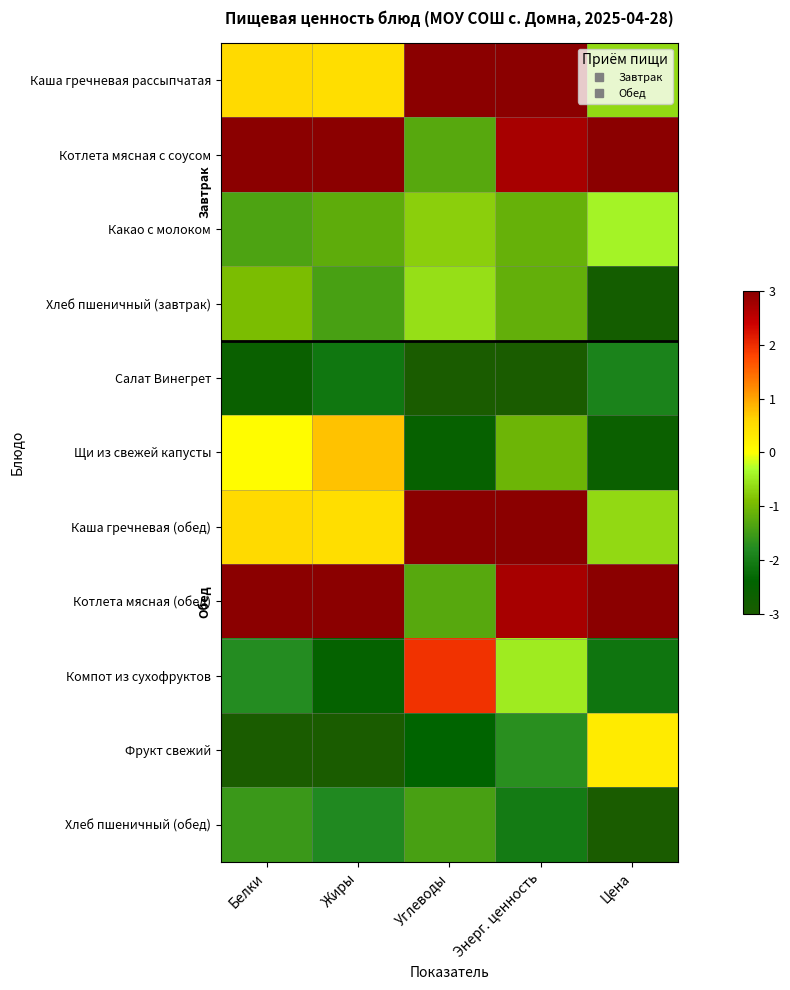

At Энерг. ценность, list the series in order from largest to smallest.

Каша гречневая рассыпчатая, Каша гречневая (обед), Котлета мясная с соусом, Котлета мясная (обед), Компот из сухофруктов, Щи из свежей капусты, Какао с молоком, Хлеб пшеничный (завтрак), Фрукт свежий, Хлеб пшеничный (обед), Салат Винегрет